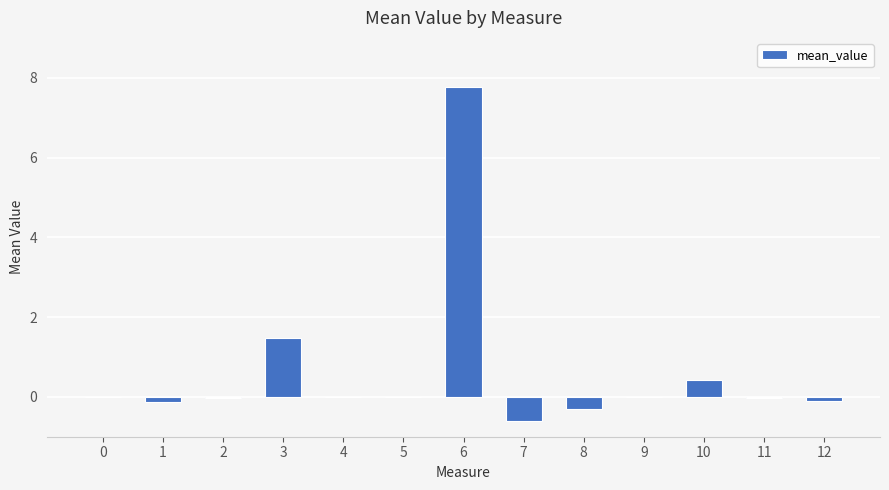

Which has a higher value, 7 or 8?

8